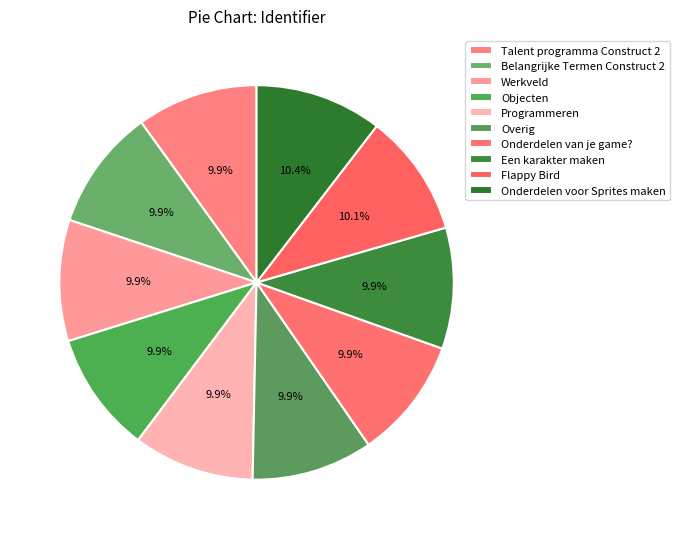

How many segments does this pie chart have?

10